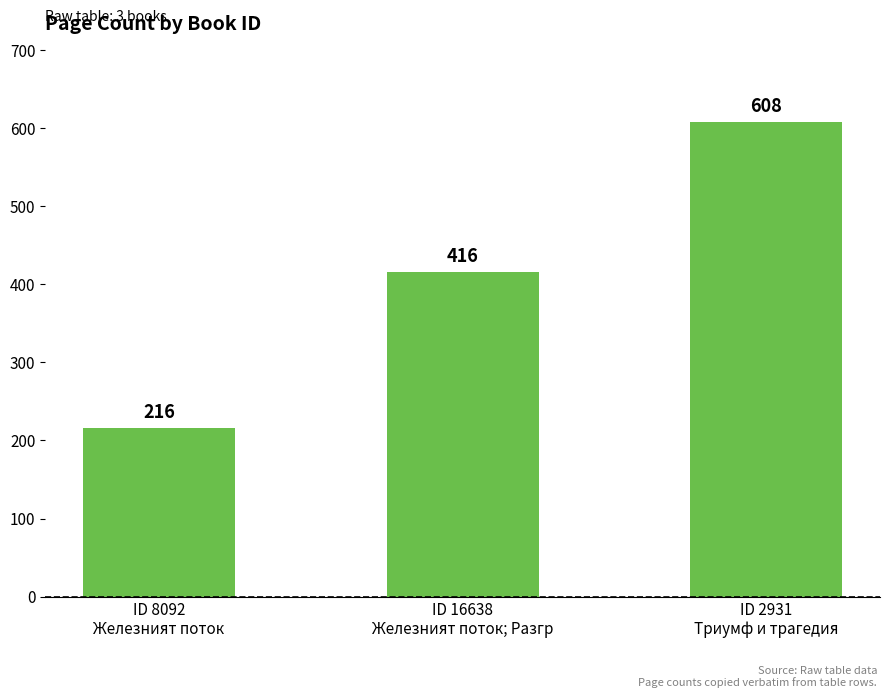

What is the greatest value displayed?

608